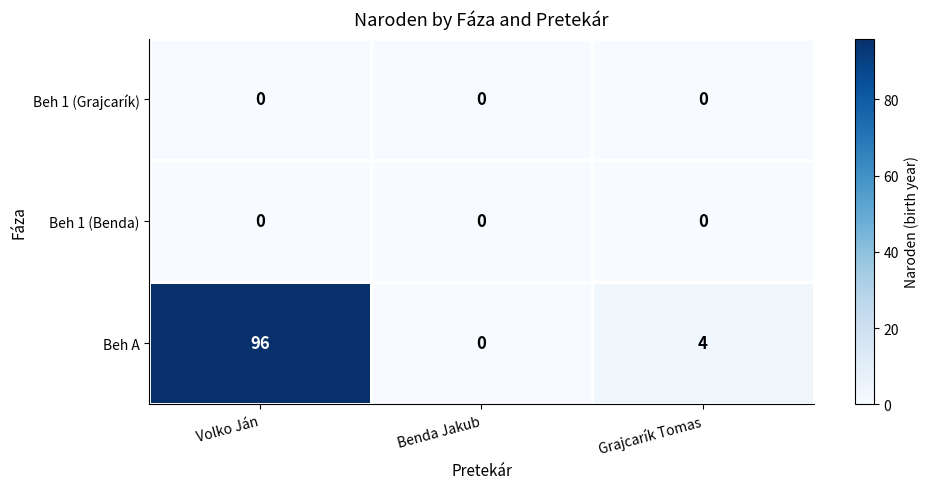

What is the sum of the Beh A values at Benda Jakub and Grajcarík Tomas?

4